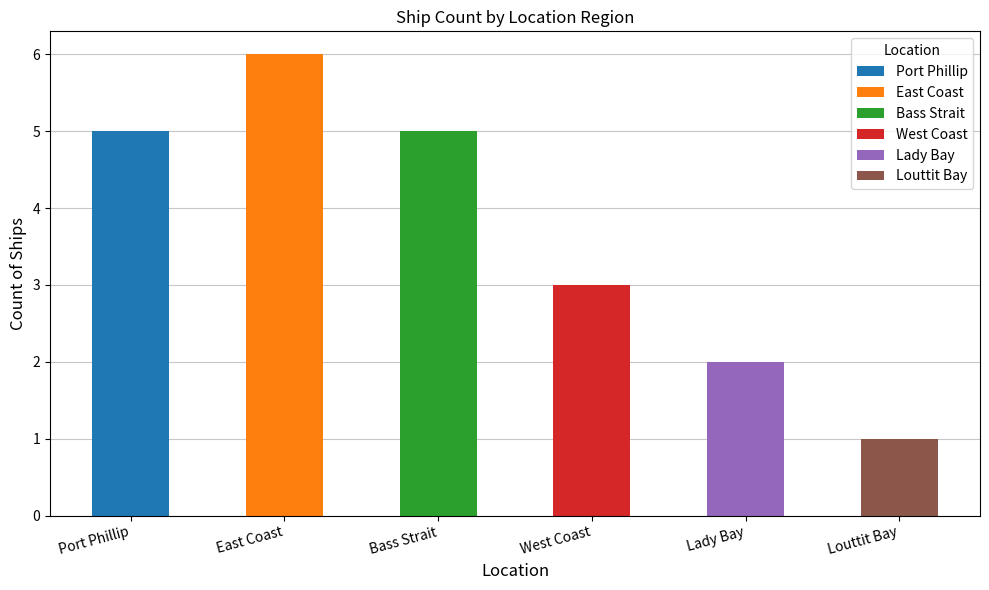

Where is the data nearest to the value 3?

West Coast